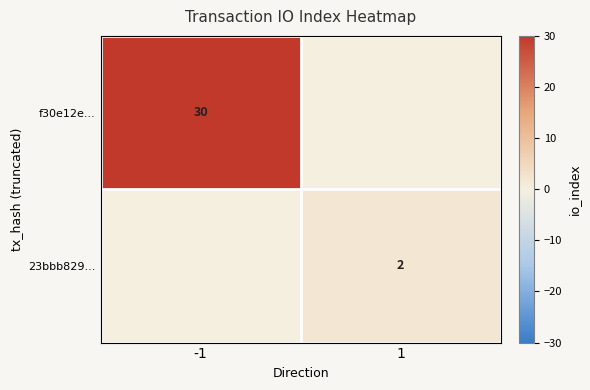

What is the greatest value displayed?

30